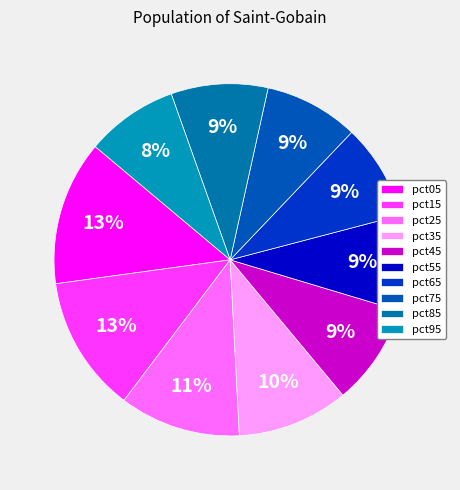

True or false: pct25 accounts for 11% of the total.

True